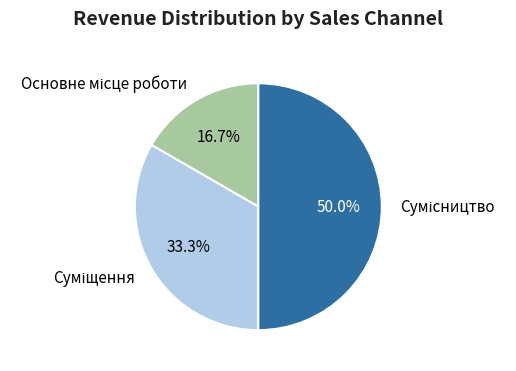

How many slices are in this pie chart?

3